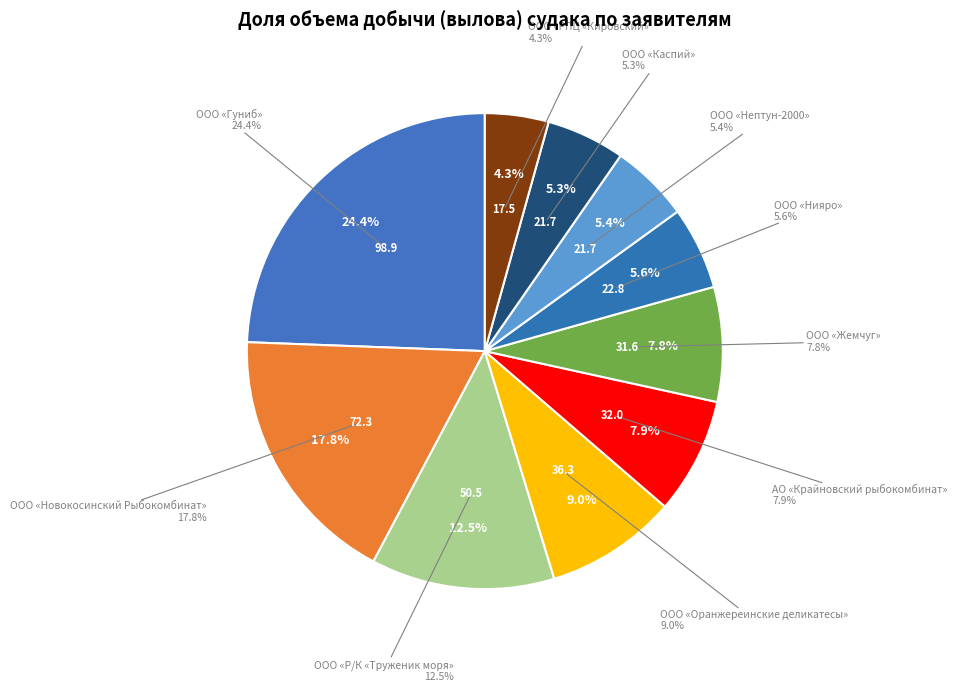

To the nearest percent, what is the average slice percentage?

10%